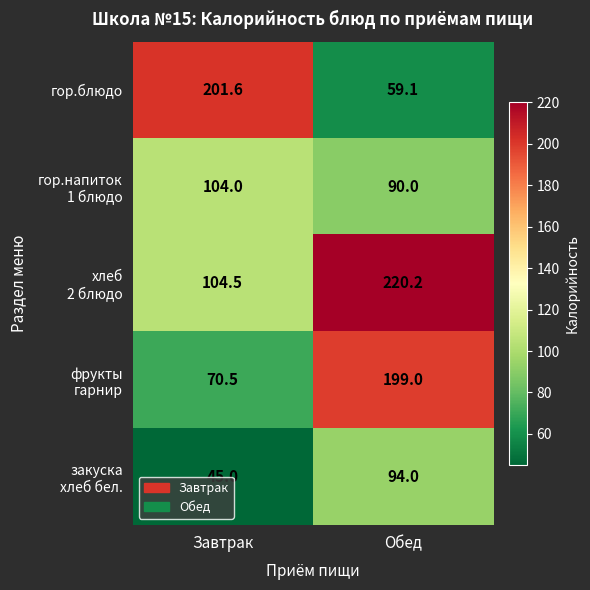

What is the total value across all series at Обед?

662.3